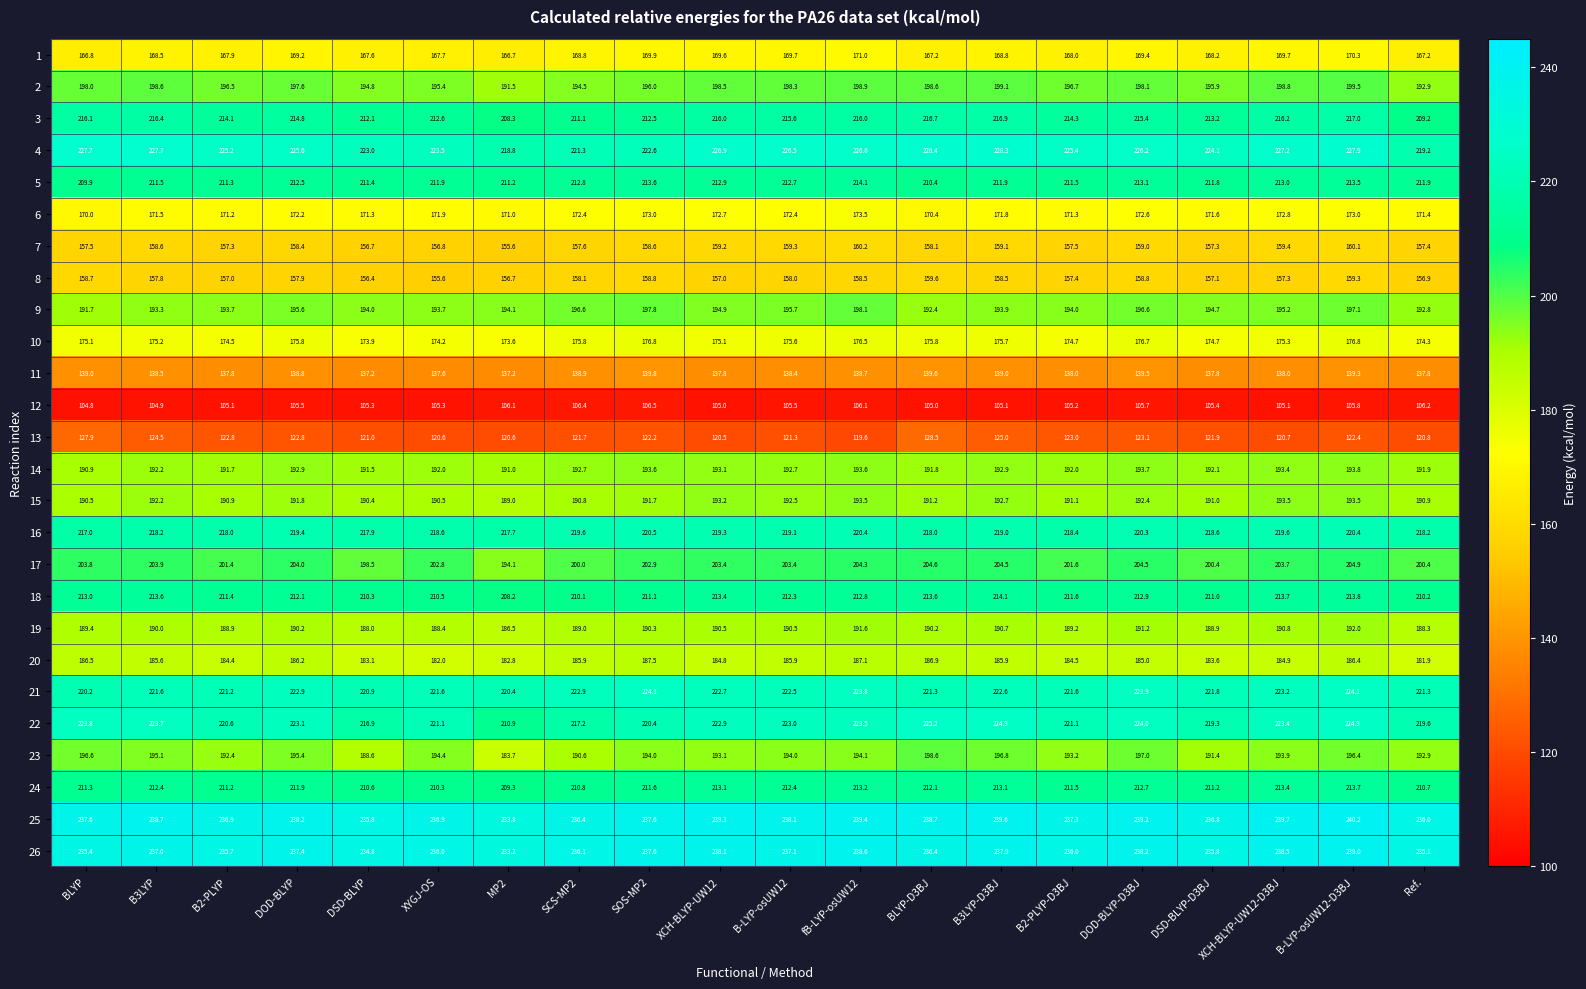

What is the difference between the 1 values at DSD-BLYP and DSD-BLYP-D3BJ?

0.6